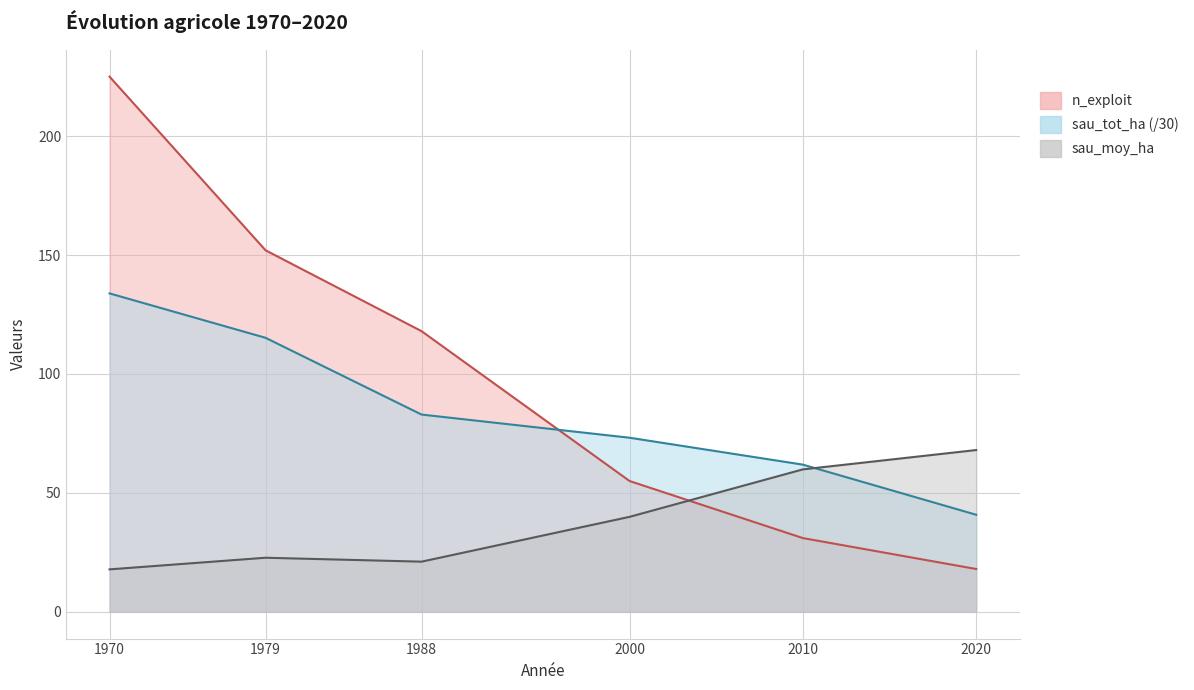

Where do sau_moy_ha and n_exploit first cross each other?

2000 and 2010